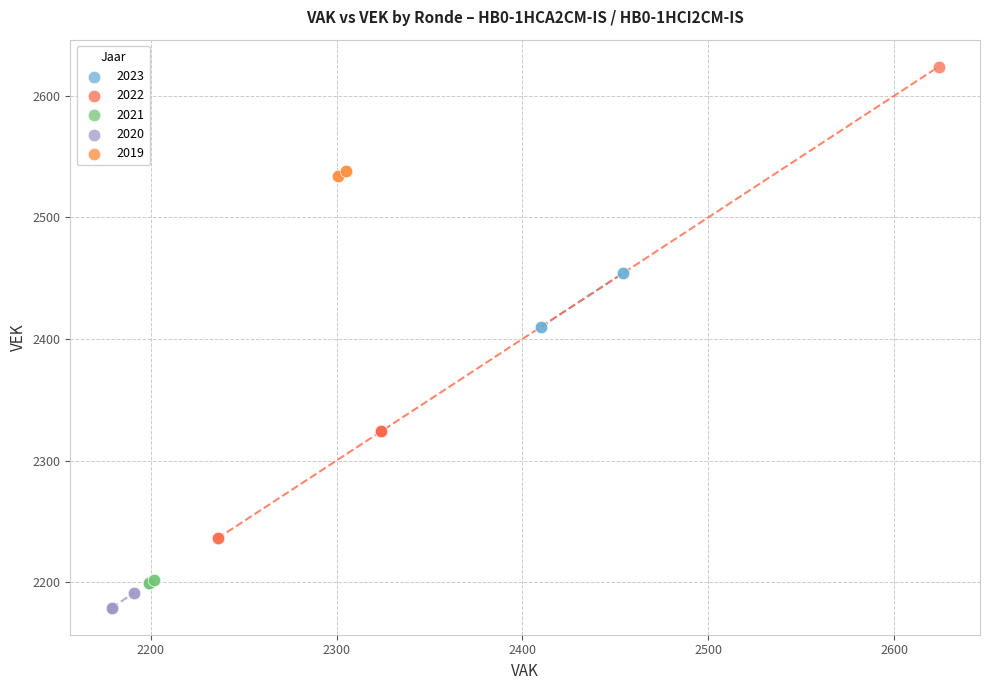

Which series reaches the maximum Y coordinate?

2022